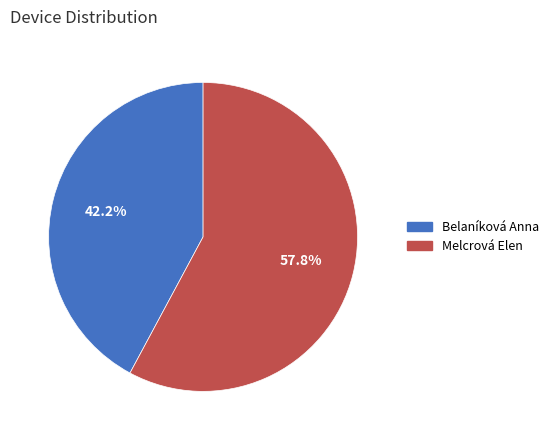

What is the ratio of the value at Belaníková Anna to the value at Melcrová Elen?

0.7